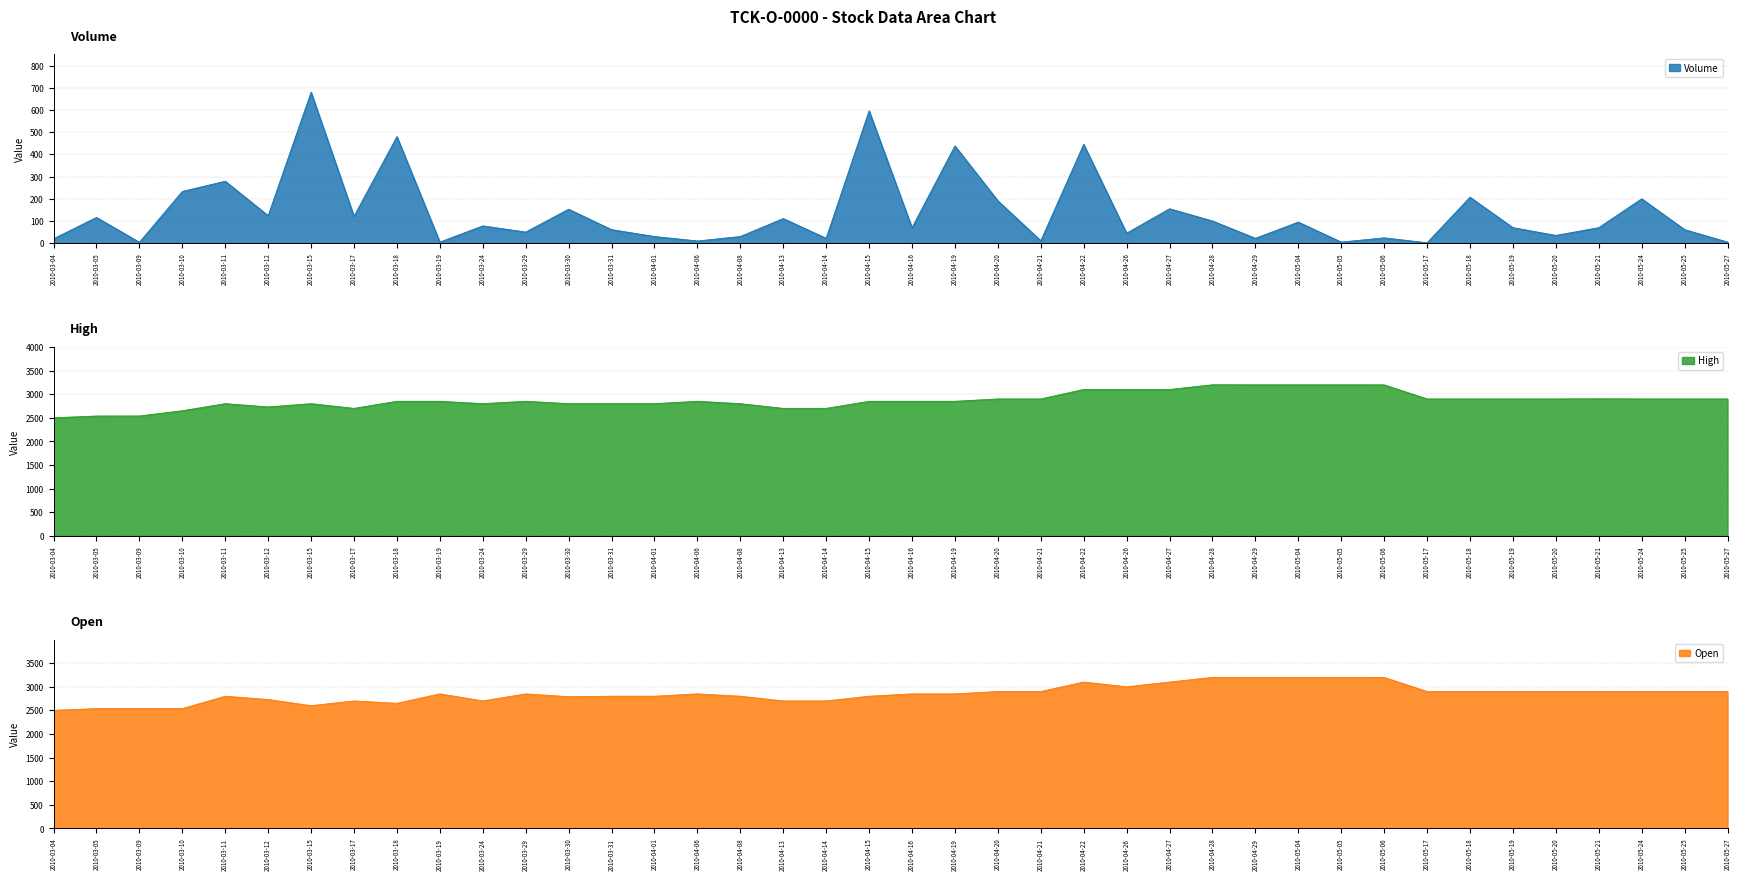

True or false: Open and Volume cross at least once.

False